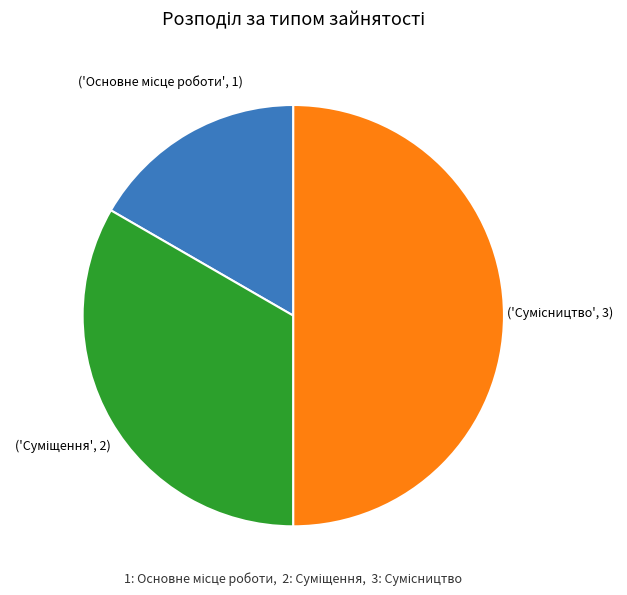

Which category has the smallest portion of the pie?

Основне місце роботи